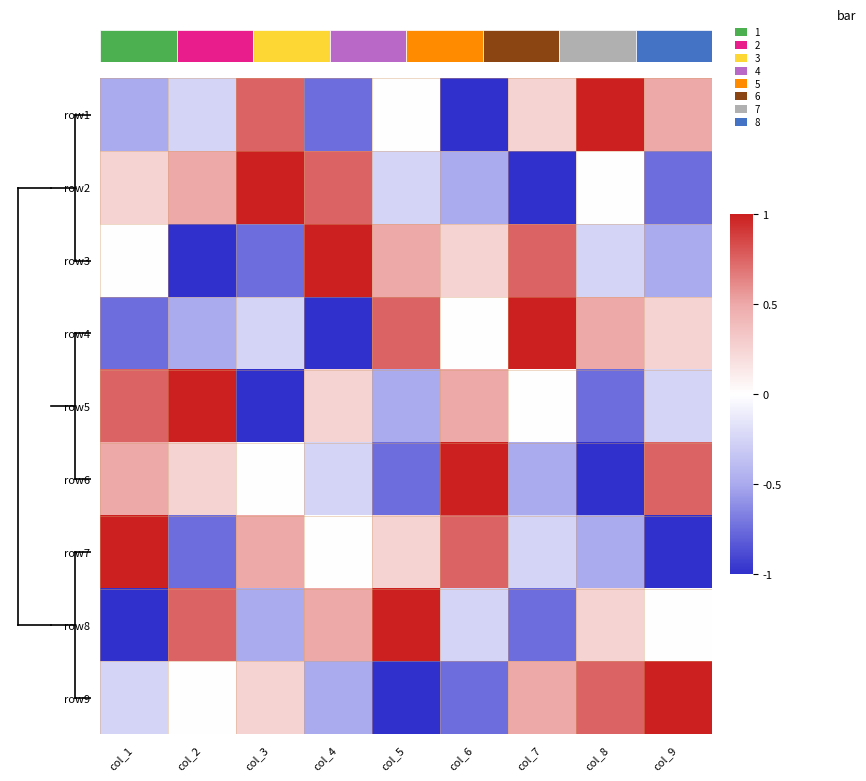

How many series are shown in this chart?

9